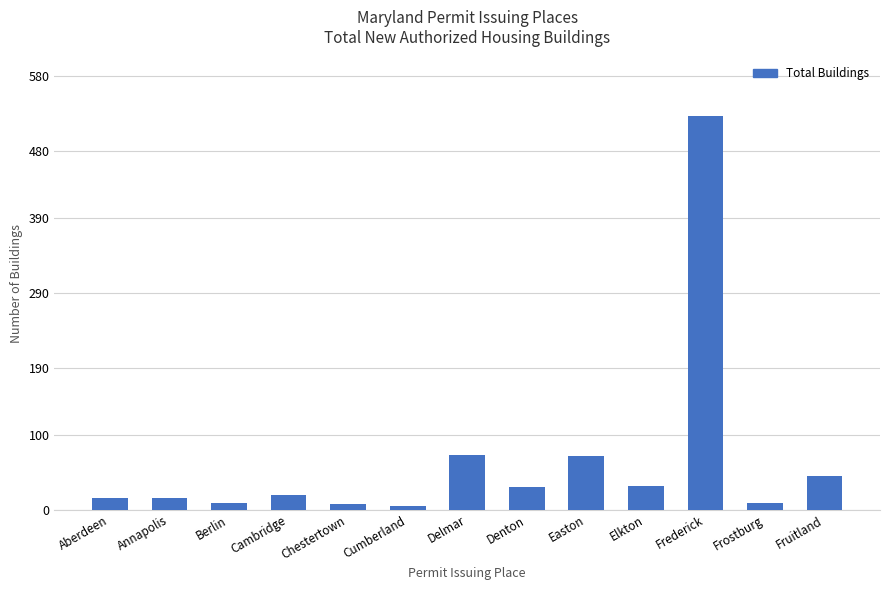

What is the change in value from Elkton to Fruitland?

+13